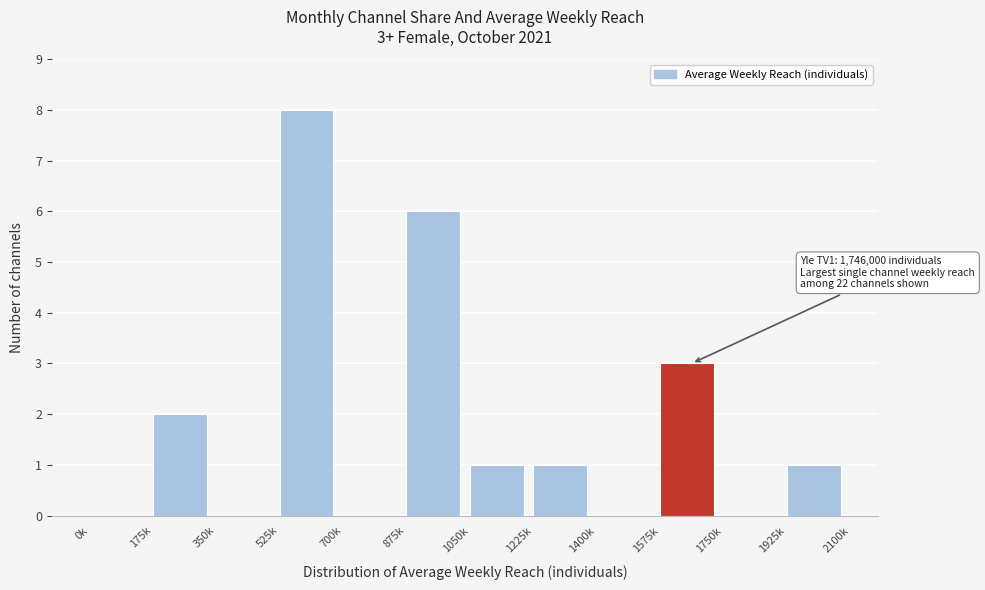

Reading left to right, transcribe all the data shown in this chart.

0k=0	175k=2	350k=0	525k=8	700k=0	875k=6	1050k=1	1225k=1	1400k=0	1575k=3	1750k=0	1925k=1